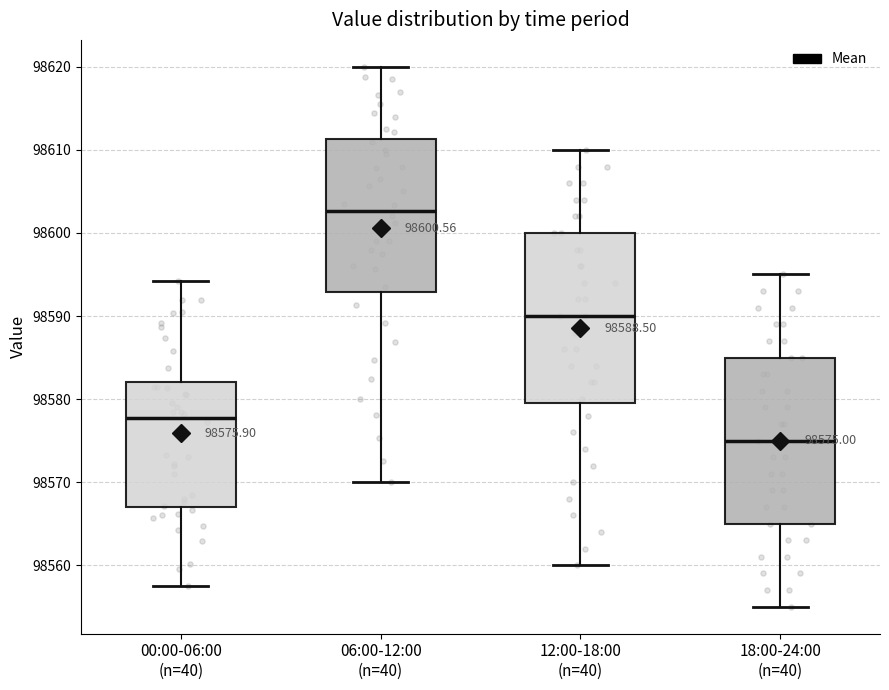

Which box has the highest median line?

06:00-12:00 (n=40)